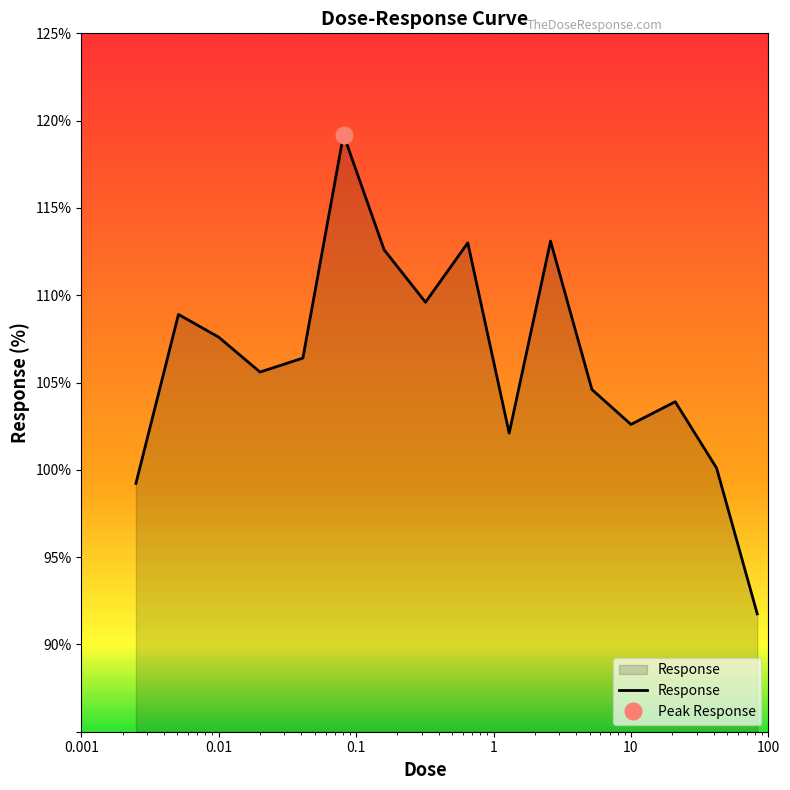

What is the change in value from 0.01 to 0.16?

+5.0